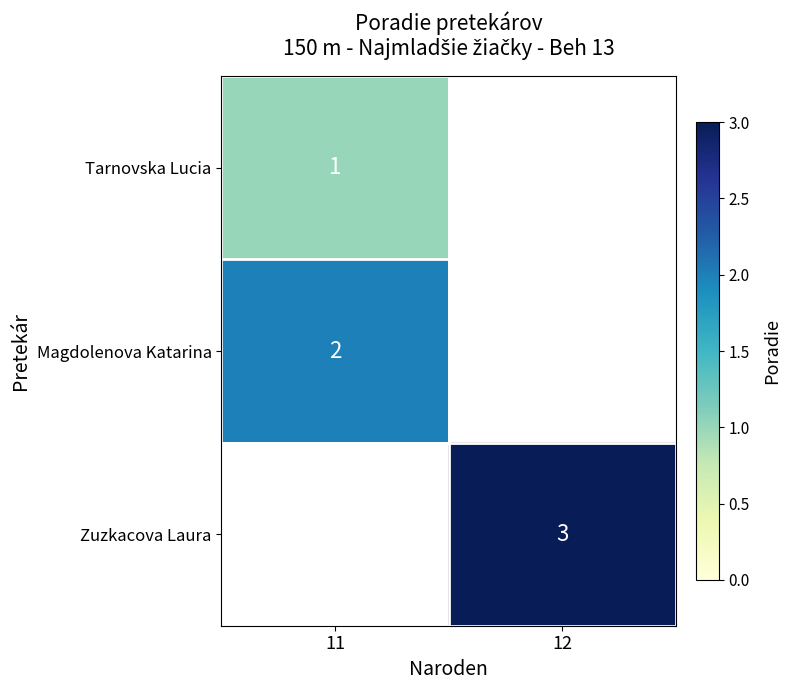

At which label does row_2 reach its peak?

11